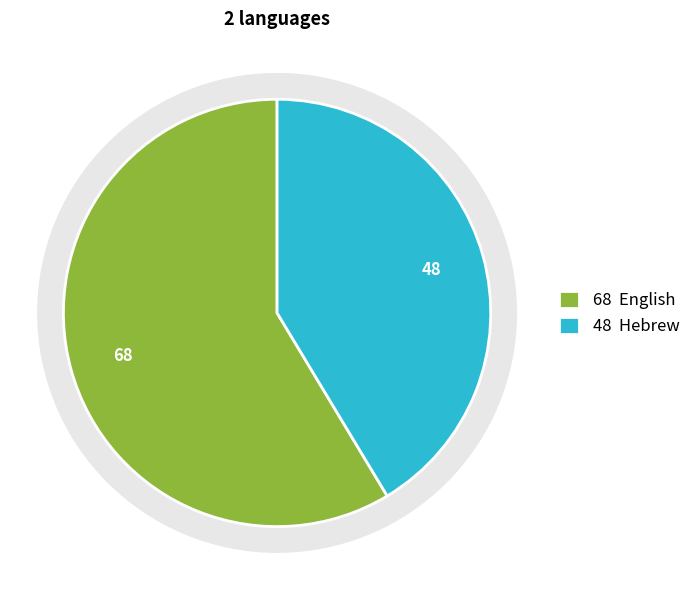

What is the smallest slice in the pie chart?

Hebrew